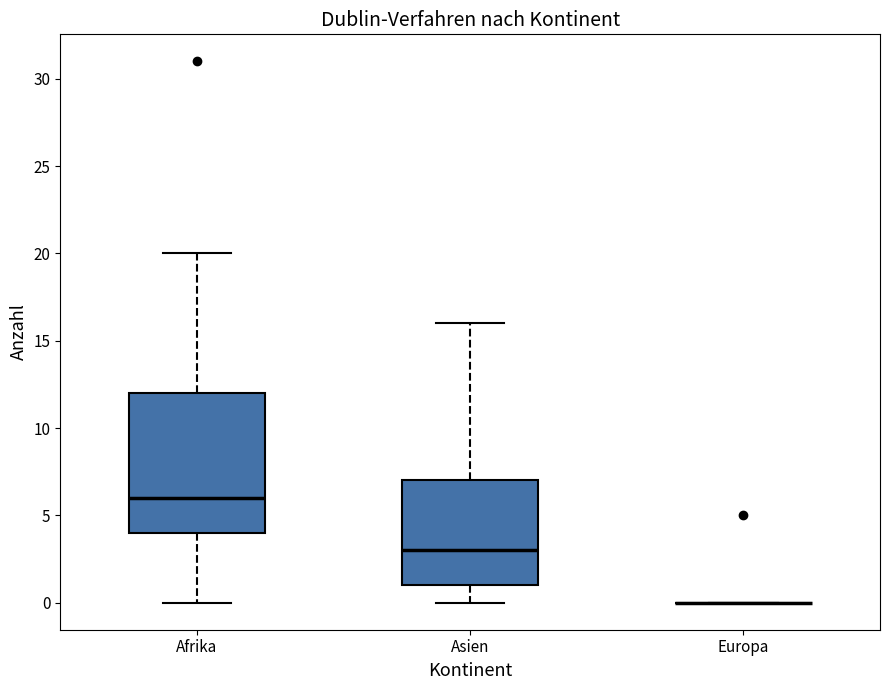

Which box is the tallest, from its lower edge to its upper edge?

Afrika